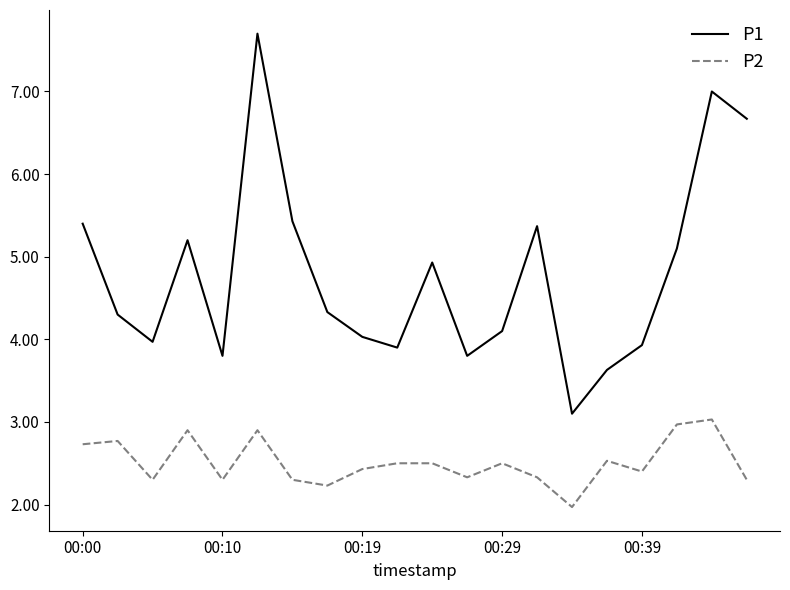

Which series has the largest range (max minus min)?

P1